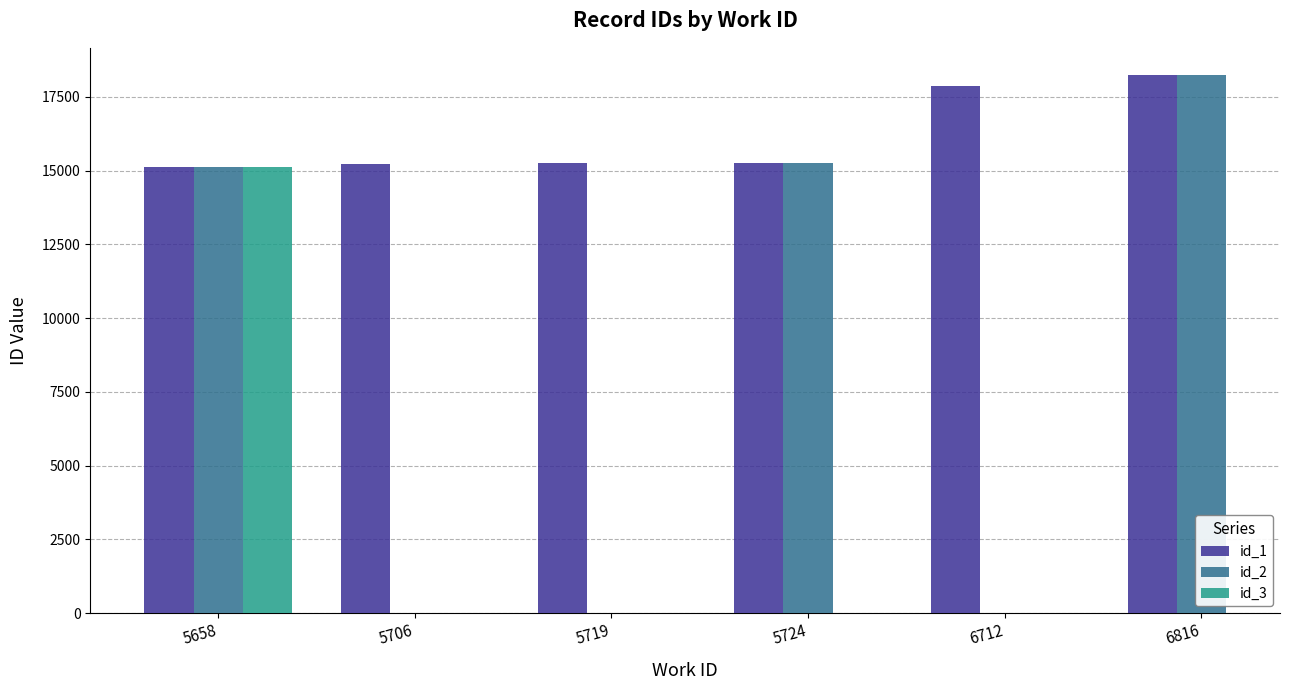

What is the difference between the maximum and minimum values in the id_2 series?

3131.0